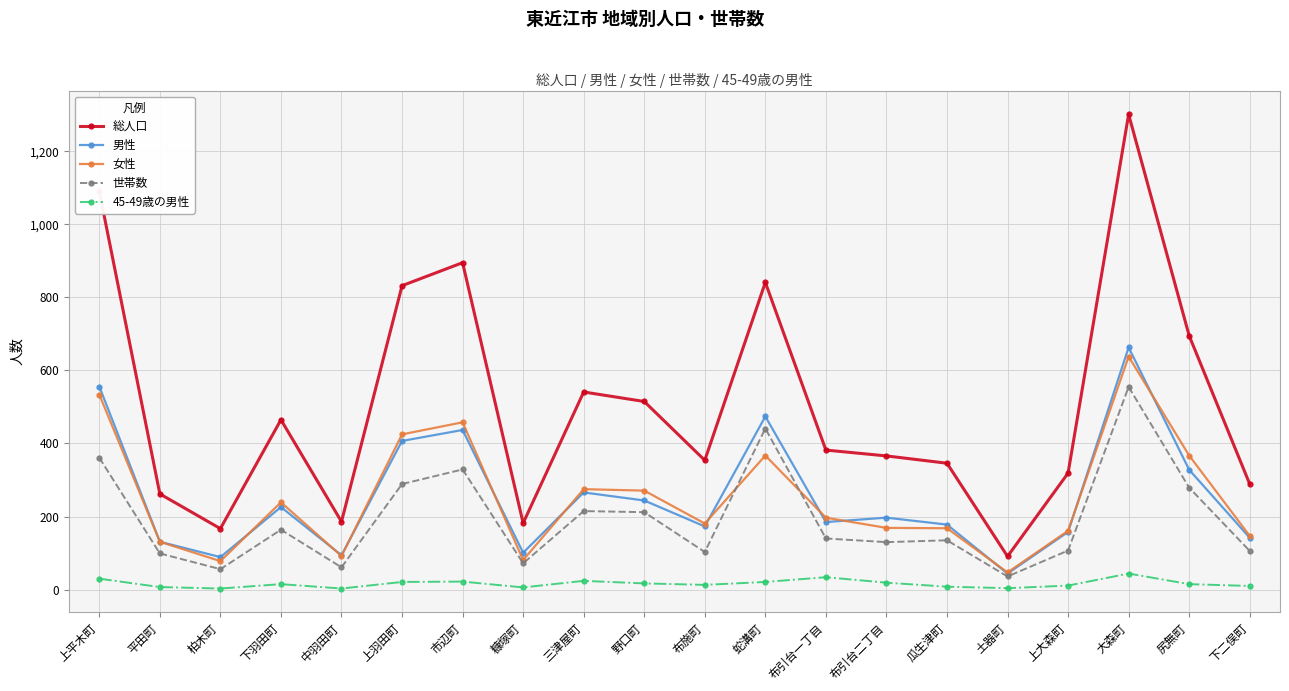

In 総人口, how many points are lower than both neighbors (excluding endpoints)?

5